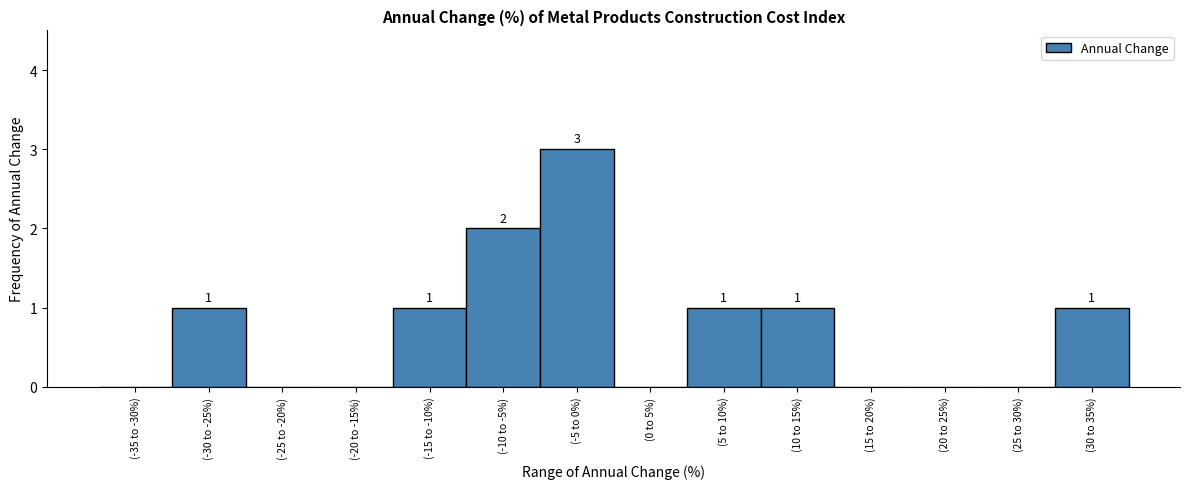

Reading left to right, what are all the values shown in this chart?

(-35 to -30%)=0	(-30 to -25%)=1	(-25 to -20%)=0	(-20 to -15%)=0	(-15 to -10%)=1	(-10 to -5%)=2	(-5 to 0%)=3	(0 to 5%)=0	(5 to 10%)=1	(10 to 15%)=1	(15 to 20%)=0	(20 to 25%)=0	(25 to 30%)=0	(30 to 35%)=1